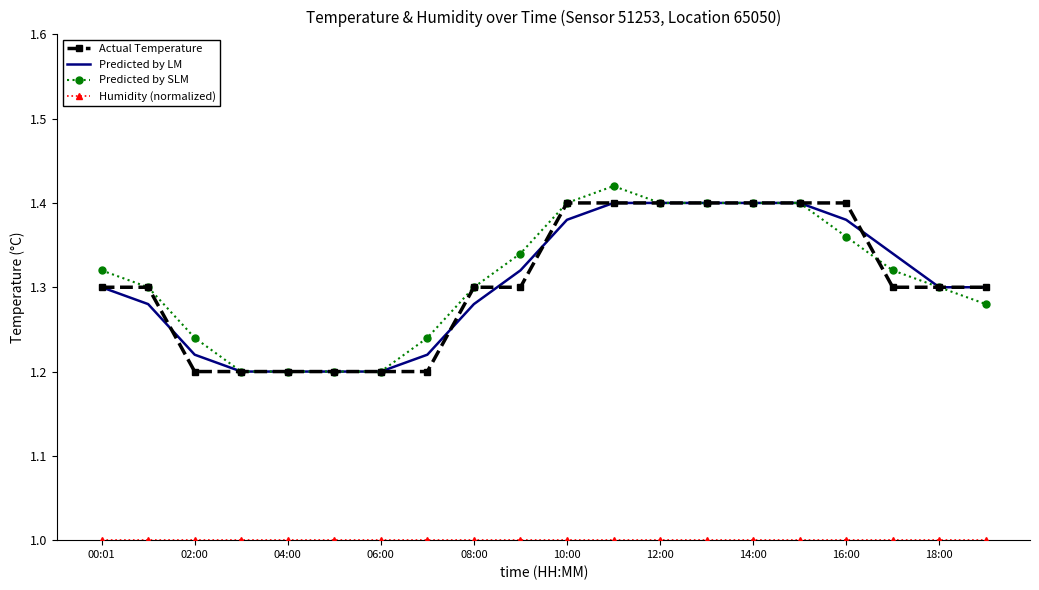

What is the minimum value shown in the chart?

1.0